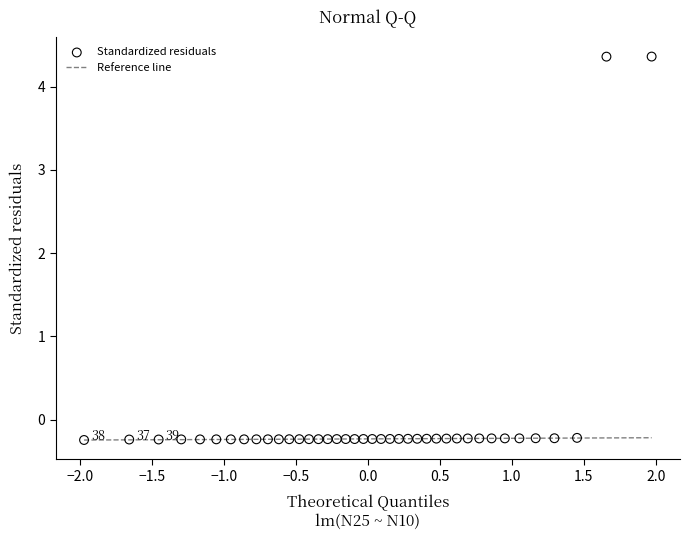

What is the range of Y values (max minus min)?

4.6